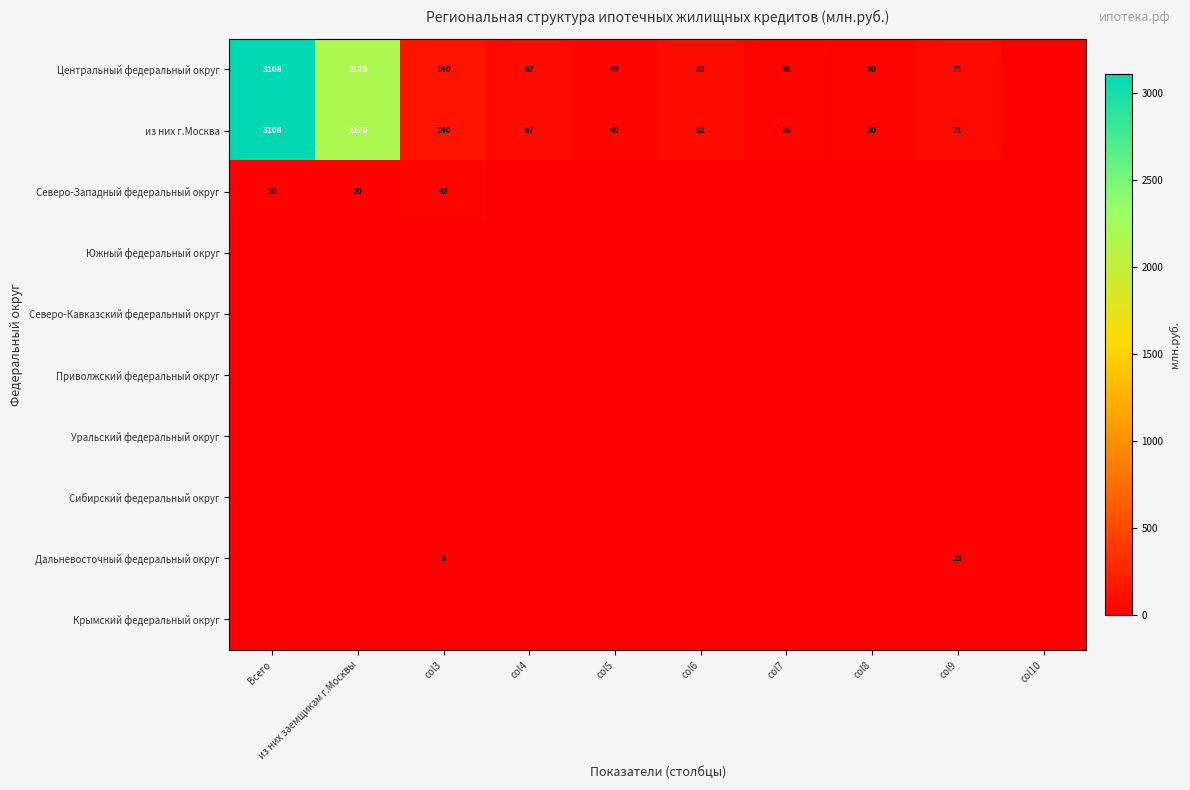

Is it true that из них г.Москва equals 3068 at из них заемщикам г.Москвы?

False